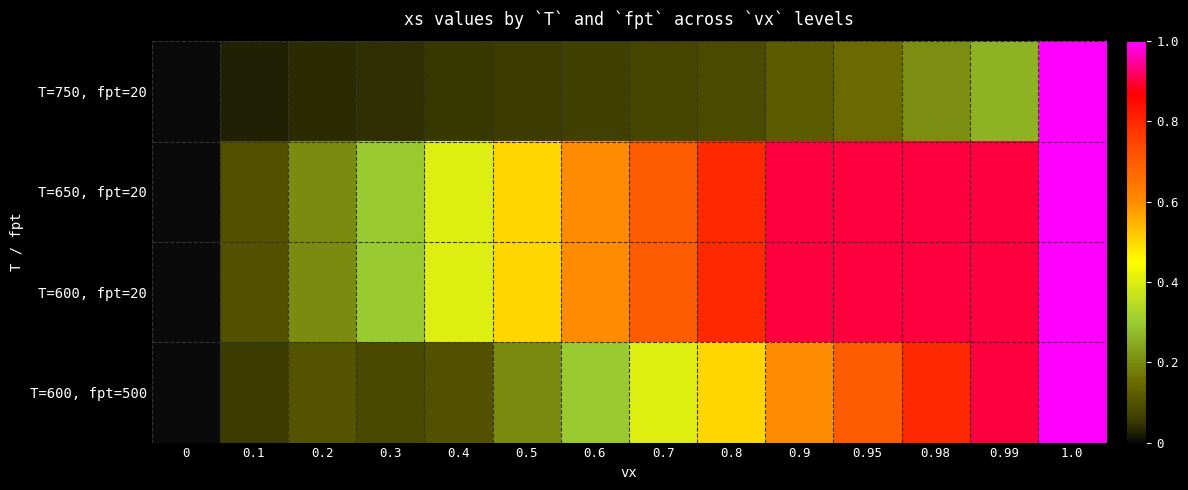

At how many categories does at least one series exceed 0?

13